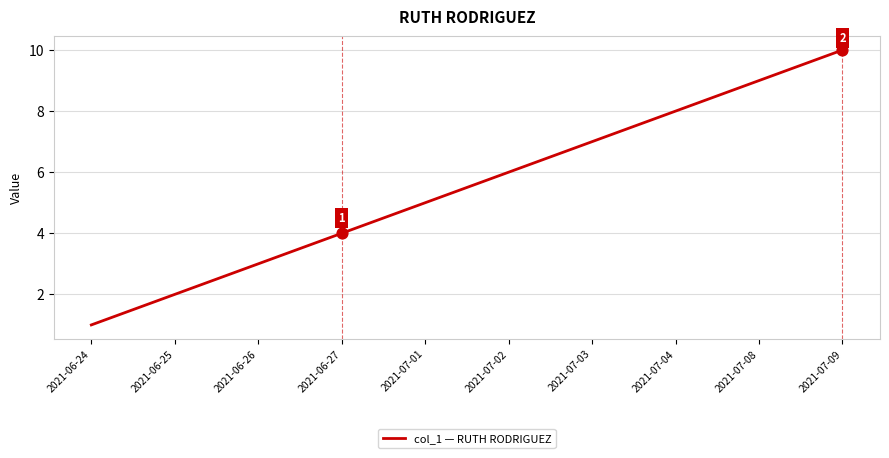

What is the change in value from 2021-06-24 to 2021-07-08?

+8